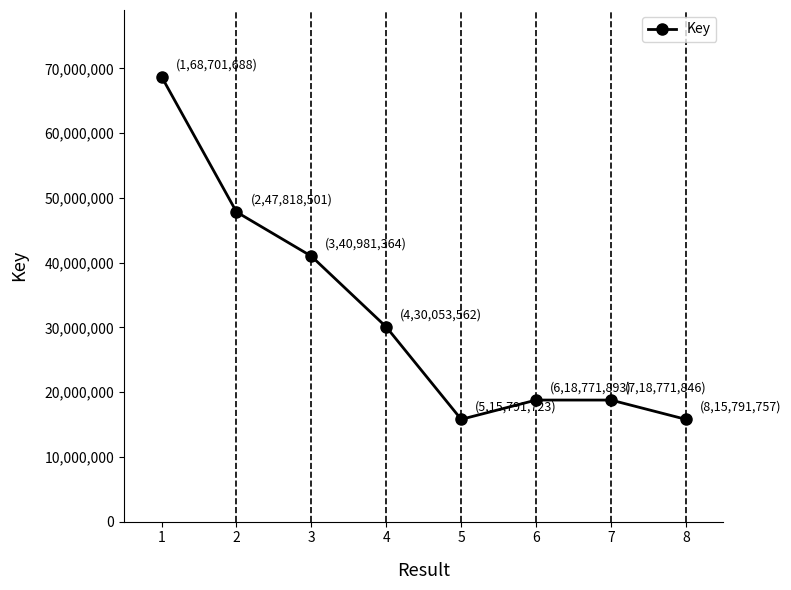

The chart shows a value of 47818501 at 2. True or false?

True